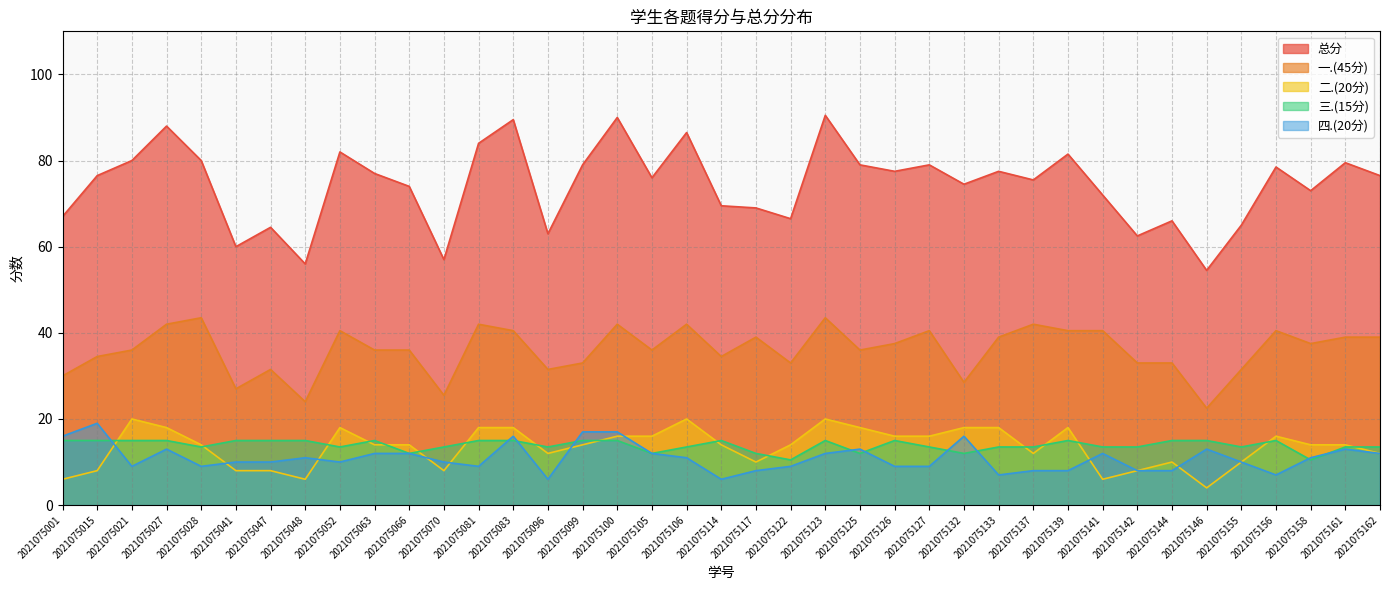

Does the chart have visible grid lines?

Yes